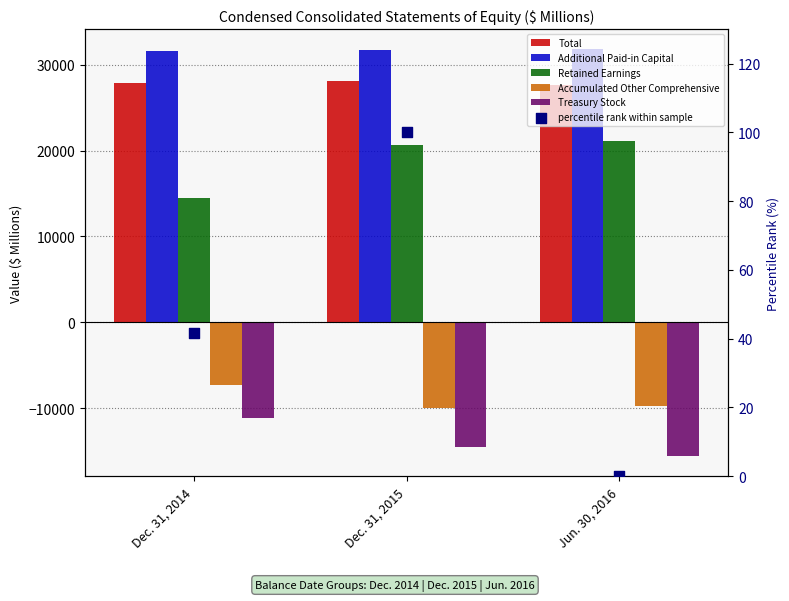

At how many categories does at least one series exceed 13321?

3